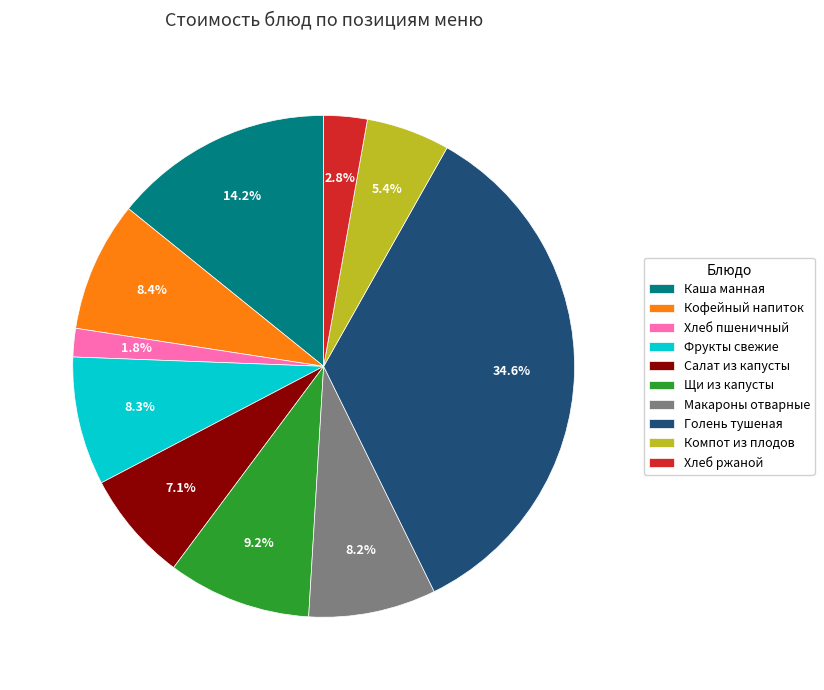

The Каша манная slice represents 14% of the pie. True or false?

True